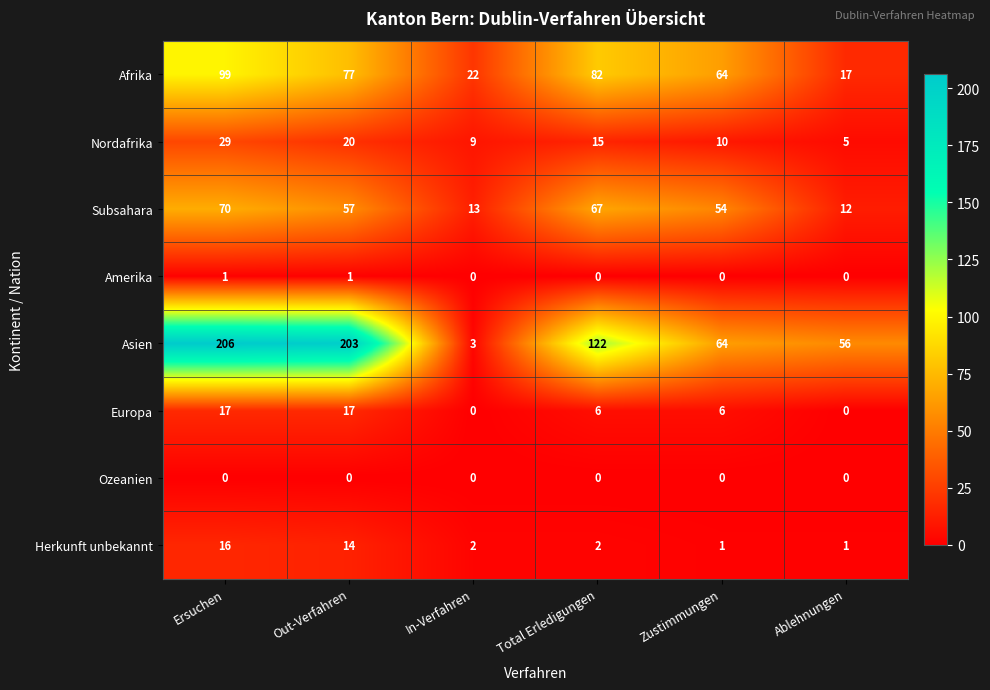

What is the maximum value shown in the chart?

206